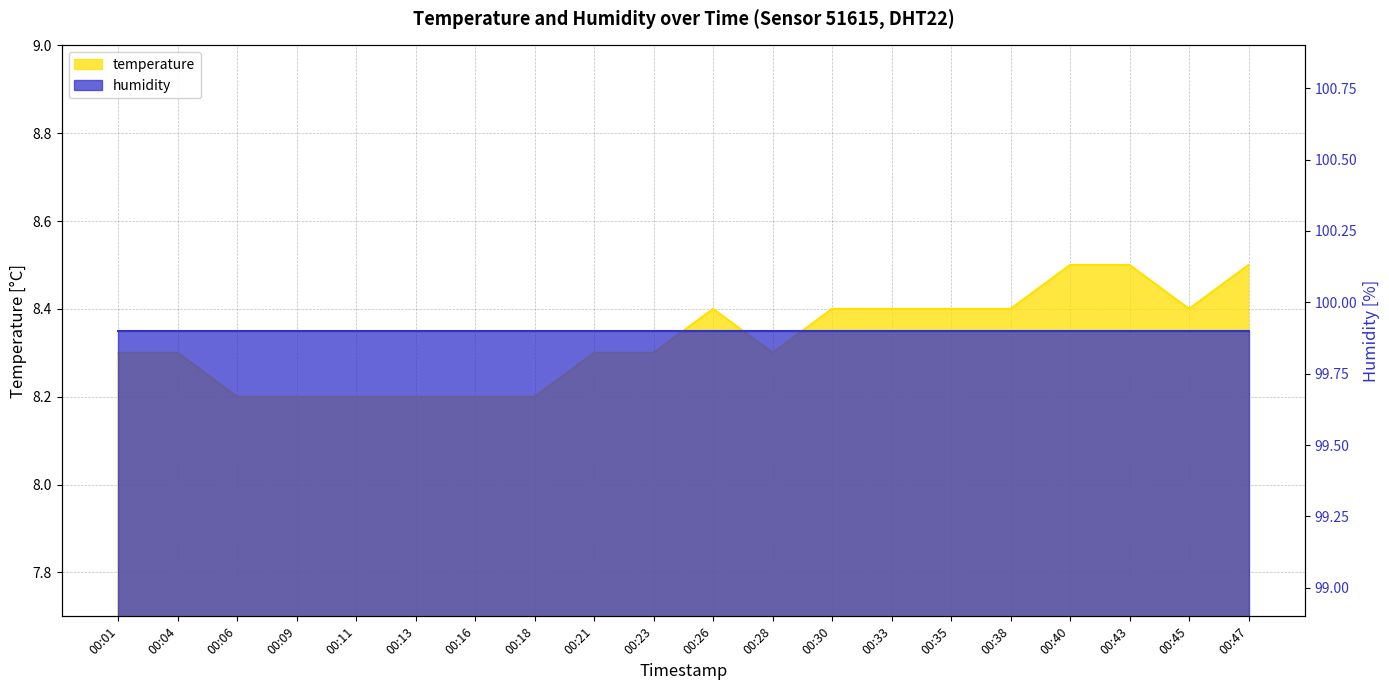

Reading left to right, extract all data points from this chart.

8.3	8.3	8.2	8.2	8.2	8.2	8.2	8.2	8.3	8.3	8.4	8.3	8.4	8.4	8.4	8.4	8.5	8.5	8.4	8.5